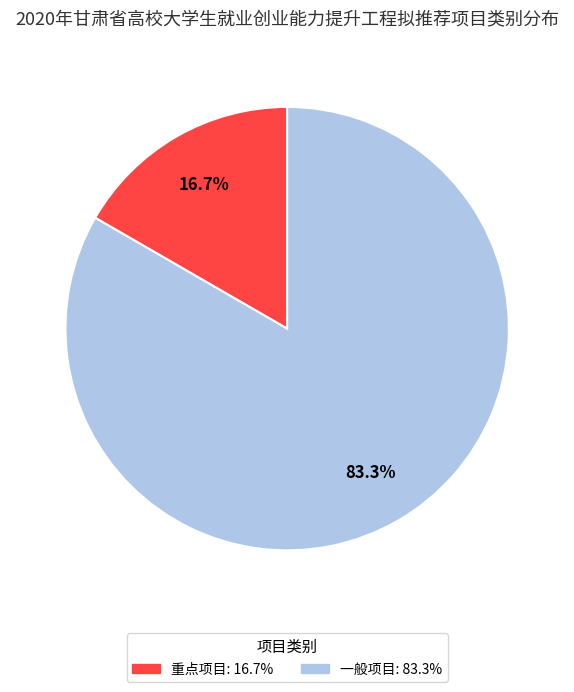

To the nearest percent, what is the combined percentage of 重点项目 and 一般项目?

100%